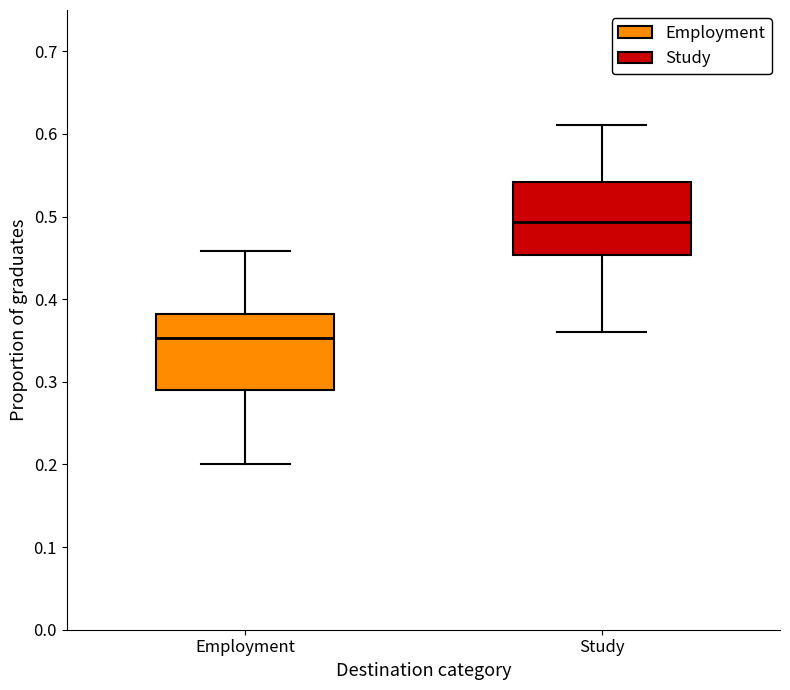

Reading left to right, transcribe this box plot: for each box, give where its median line is, the range the box spans, and where its two whiskers end, as read against the y-axis. The values are not printed on the chart, so give them approximately, as read against the axis.

Employment: median 0.35, box 0.29 to 0.38, whiskers 0.20 to 0.46
Study: median 0.49, box 0.45 to 0.54, whiskers 0.36 to 0.61